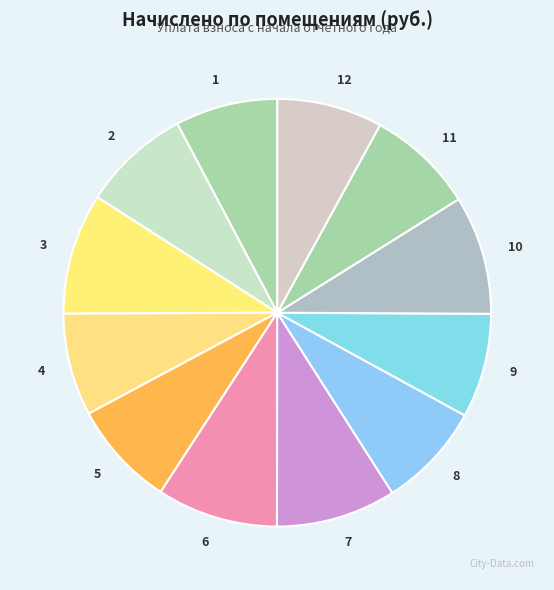

How many slices are in this pie chart?

12